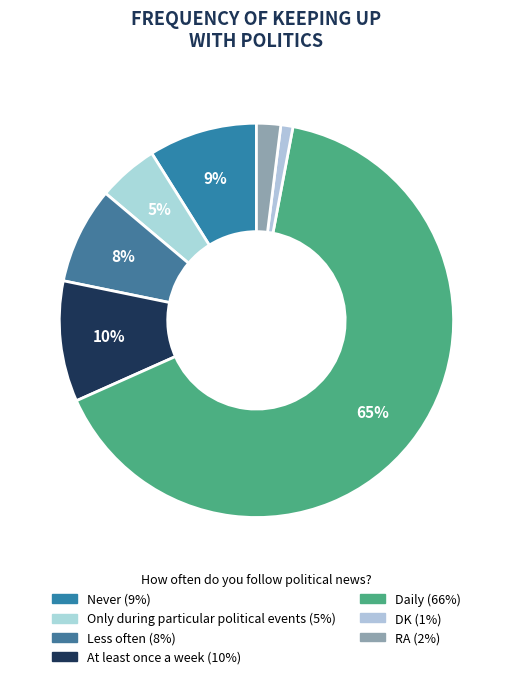

What is the smallest slice in the pie chart?

DK